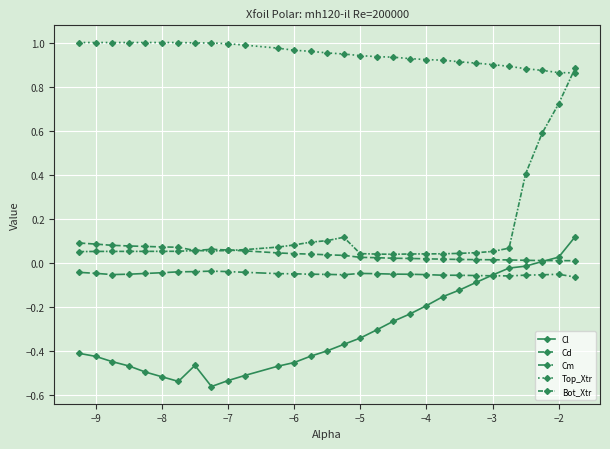

How many interior local valleys does the Cd series have?

1